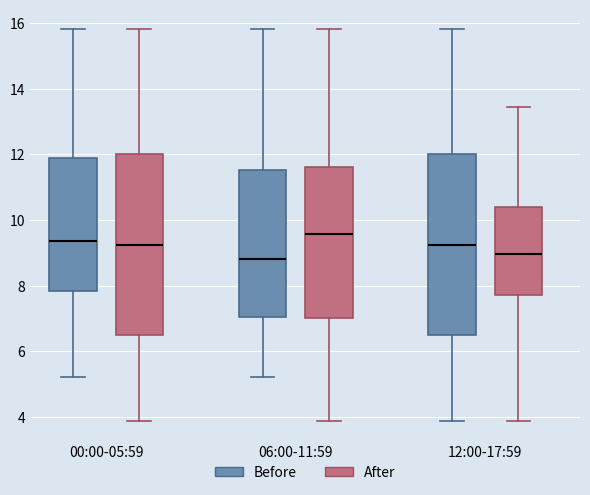

Where does the upper whisker of the box for 12:00-17:59 (After) end on the y-axis? The values are not printed on the chart, so give them approximately, as read against the axis.

13.4